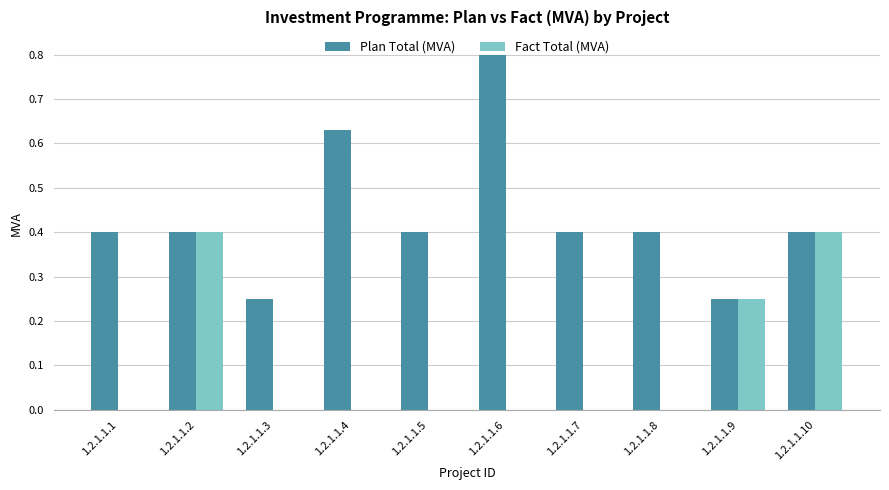

How many groups of bars are there?

10